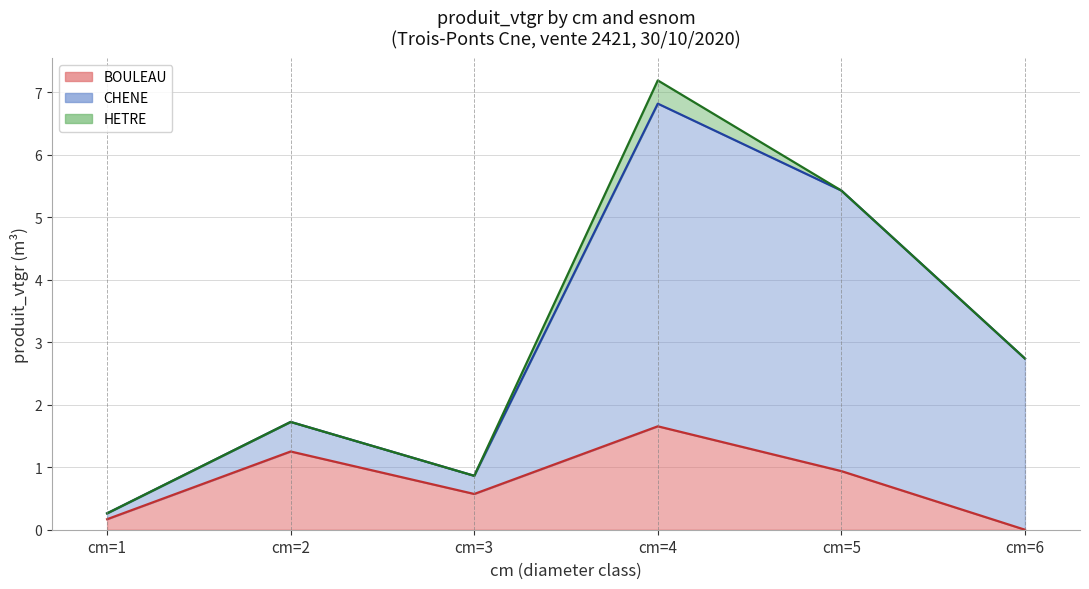

What is the sum of the BOULEAU values at cm=4 and cm=3?

2.2